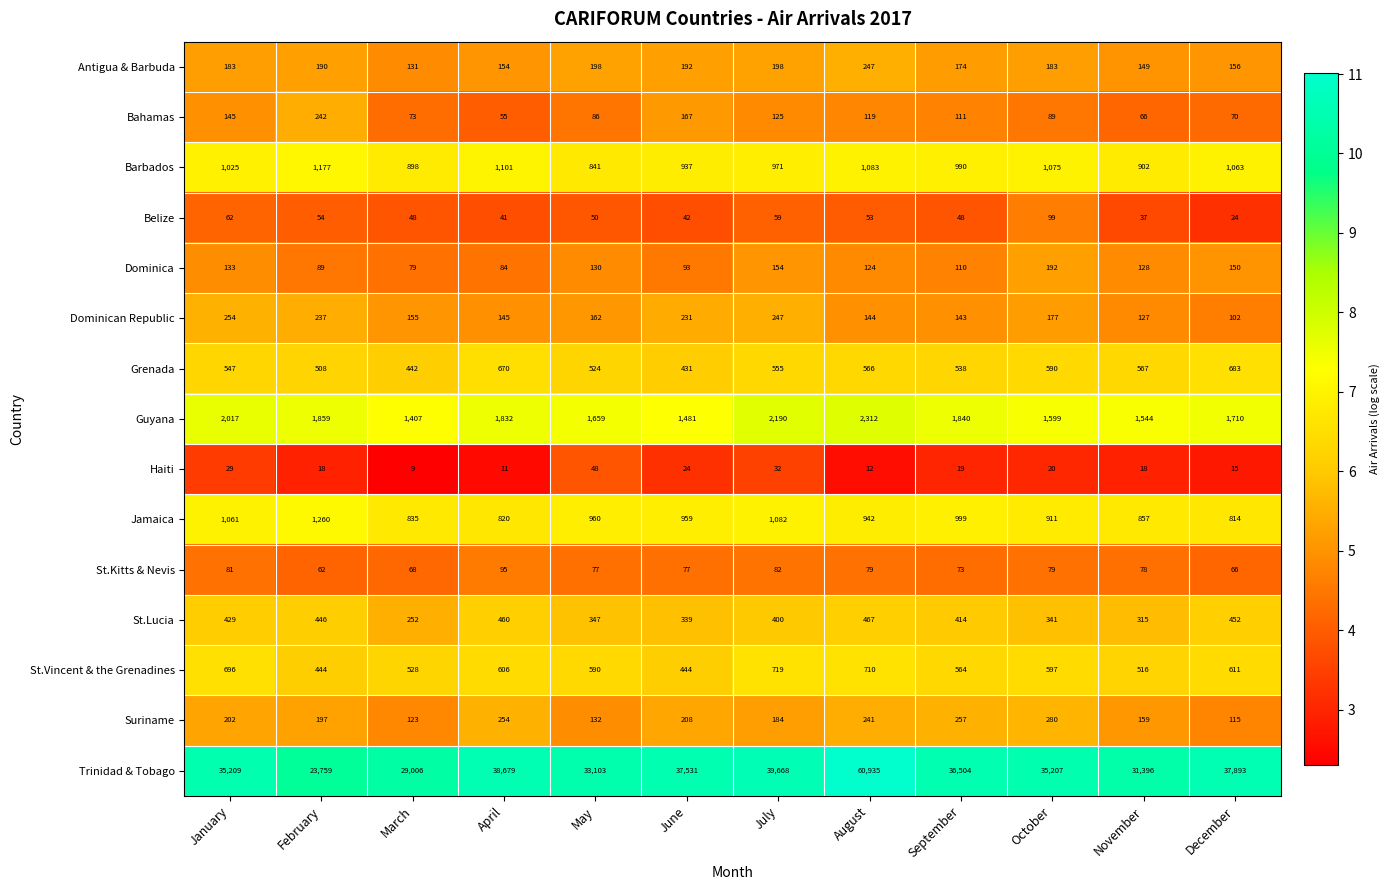

What is the minimum value shown in the chart?

9